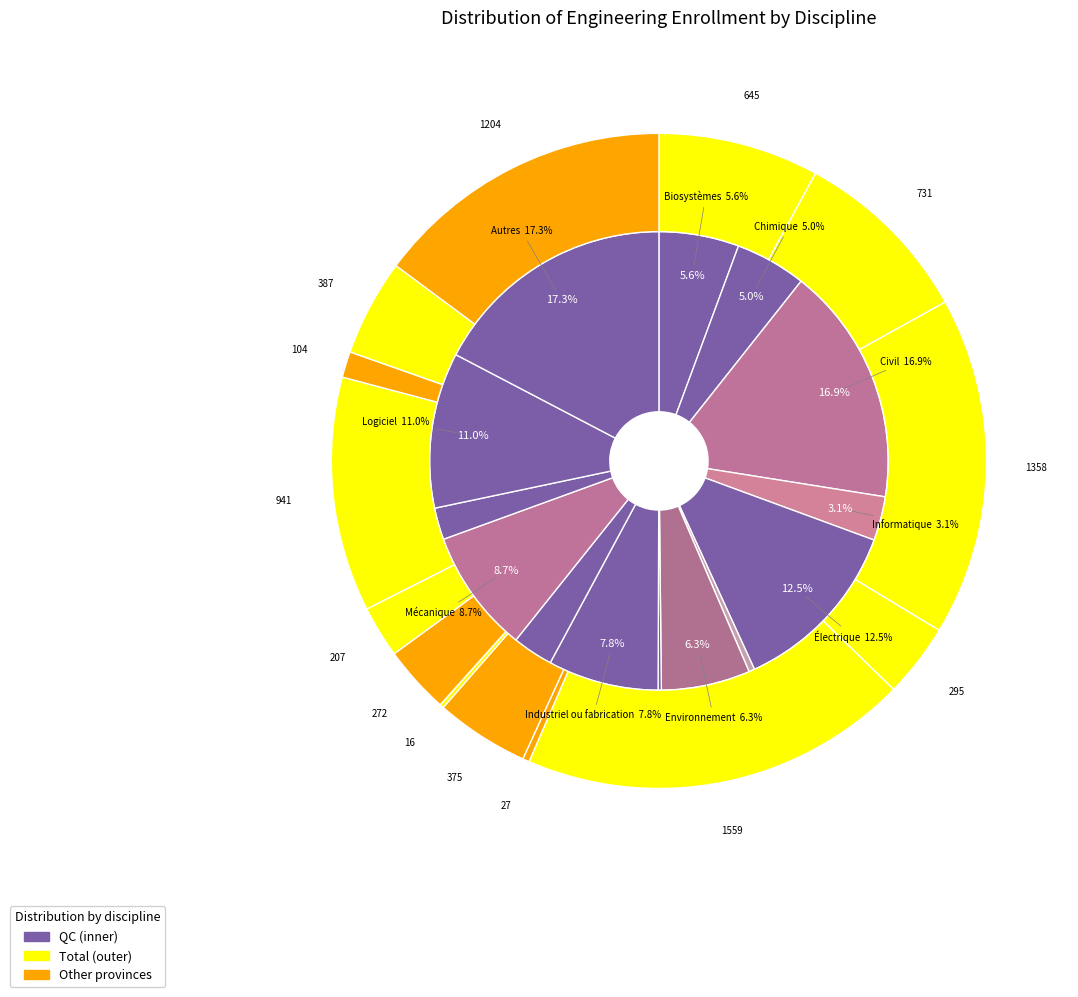

How many segments does this pie chart have?

14